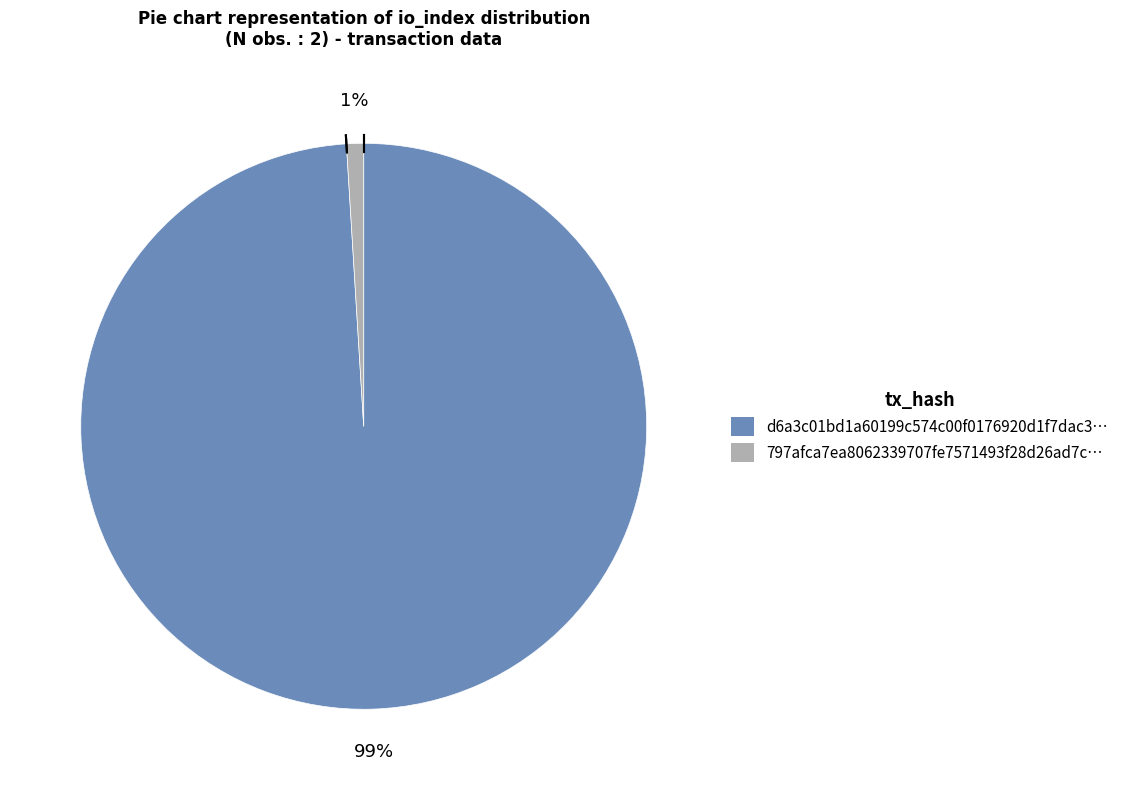

Is there any slice that represents more than half of the pie?

Yes